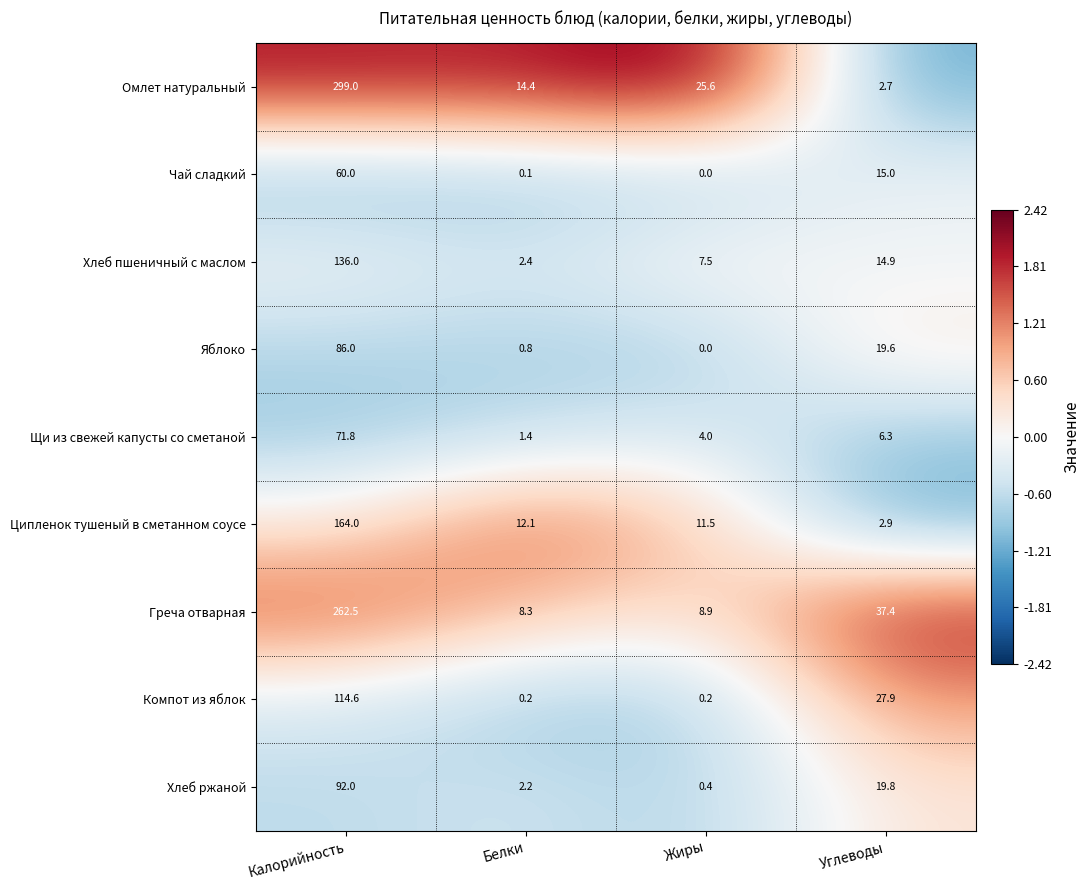

What is the difference between the second highest and second lowest values in the Хлеб ржаной series?

17.6